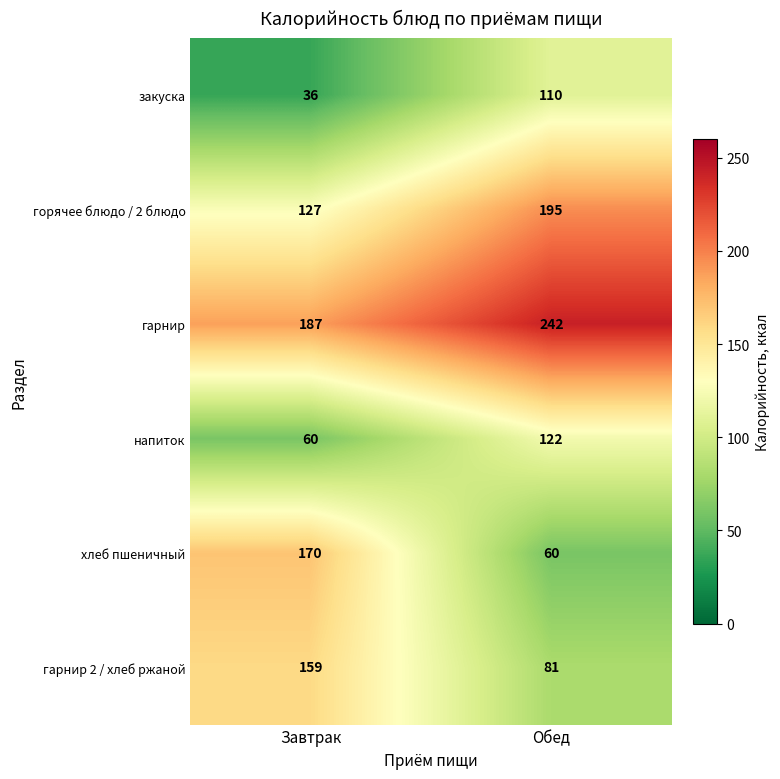

Reading left to right, list all the values displayed in this chart.

закуска: 36	110
горячее блюдо / 2 блюдо: 127	195
гарнир: 187	242
напиток: 60	122
хлеб пшеничный: 170	60
гарнир 2 / хлеб ржаной: 159	81